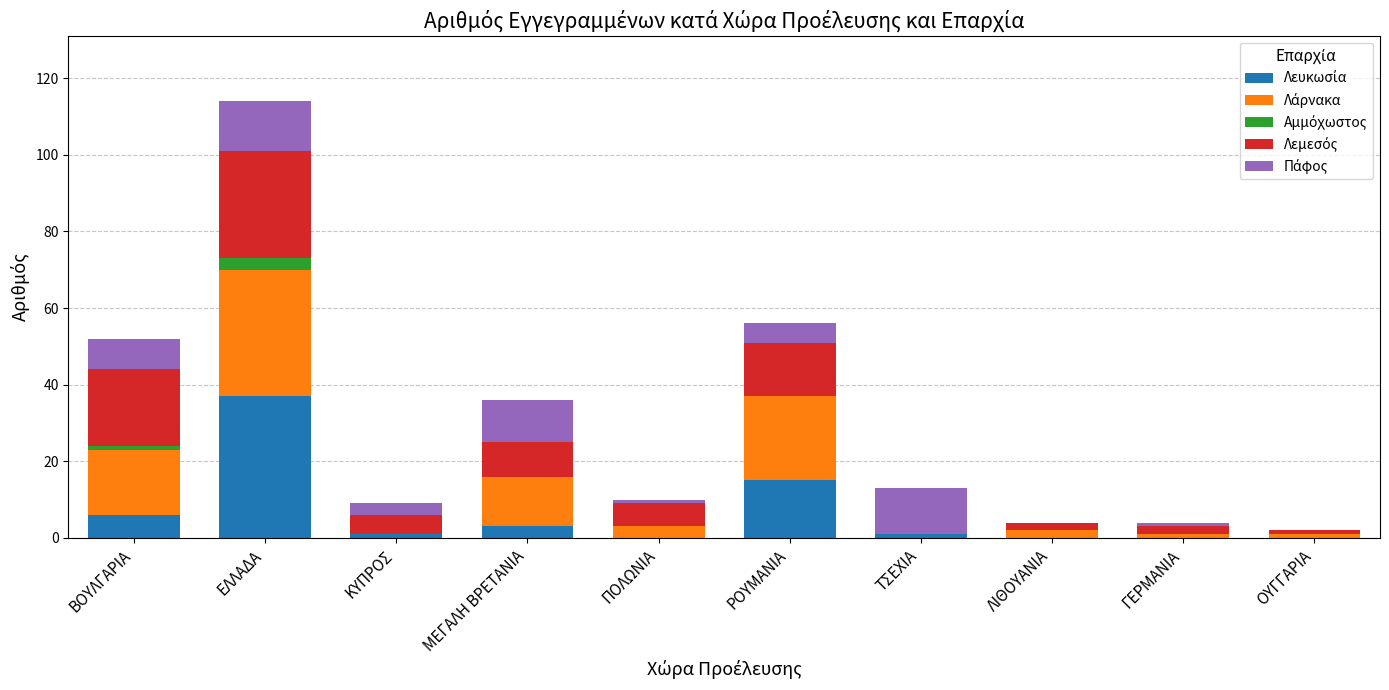

At which category is the sum across all series the highest?

ΕΛΛΑΔΑ